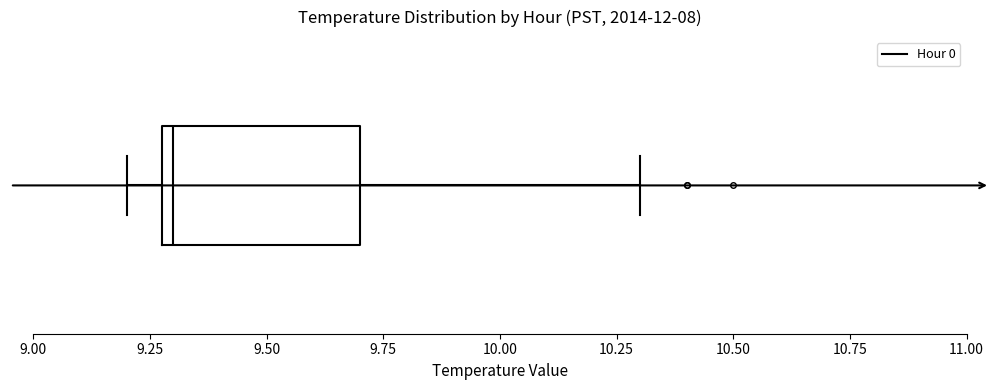

Read this box plot against the x-axis: the position of the median line, the range covered by the box, and the ends of both whiskers. The values are not printed on the chart, so give them approximately, as read against the axis.

median 9.3 (just right of the box's left edge), box 9.3 to 9.7, whiskers 9.2 to 10.3